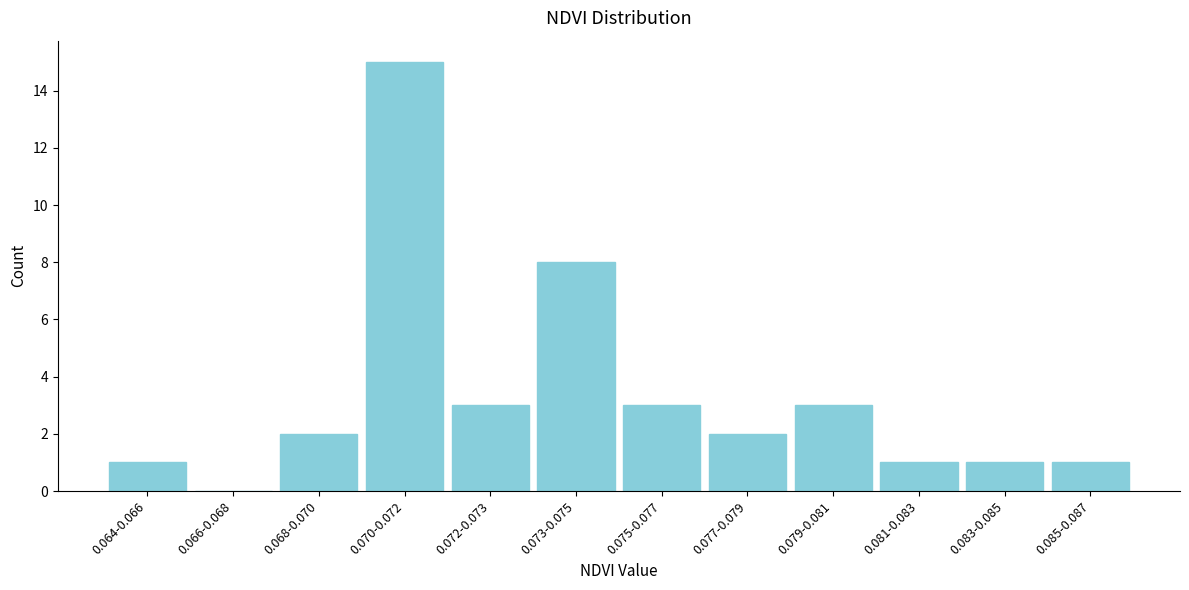

Reading left to right, what are all the values shown in this chart?

0.064-0.066=1	0.066-0.068=0	0.068-0.070=2	0.070-0.072=15	0.072-0.073=3	0.073-0.075=8	0.075-0.077=3	0.077-0.079=2	0.079-0.081=3	0.081-0.083=1	0.083-0.085=1	0.085-0.087=1